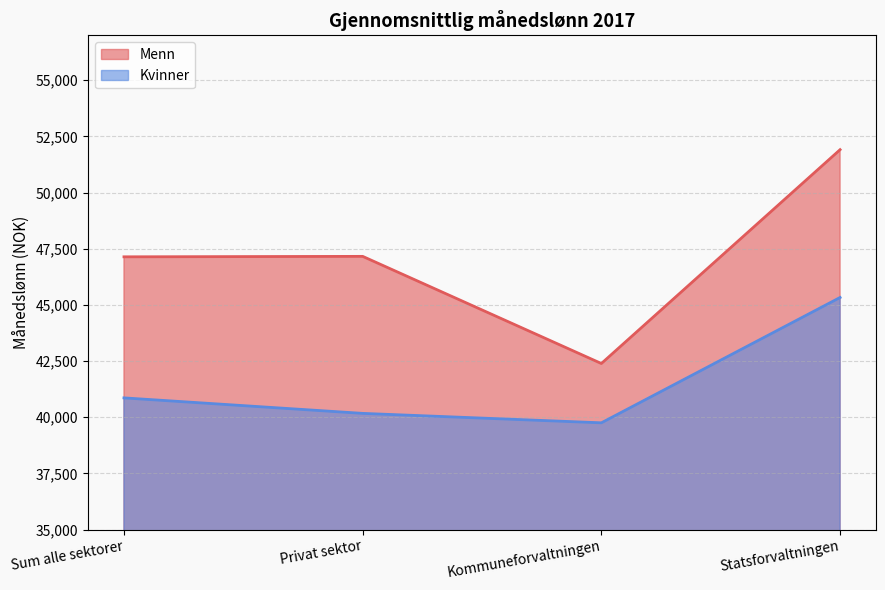

How many distinct data groups are displayed?

2